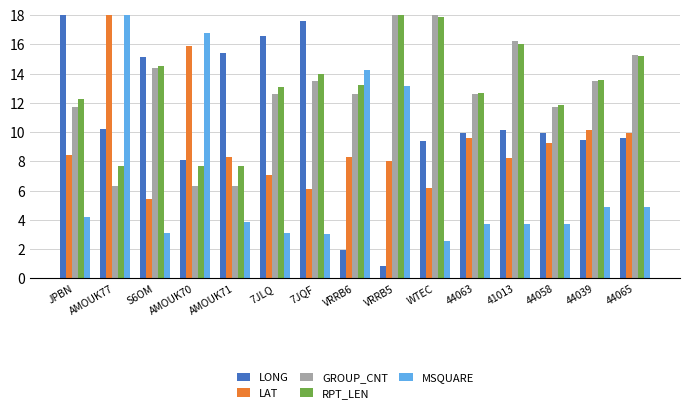

Where does the GROUP_CNT series first go above 12?

S6OM